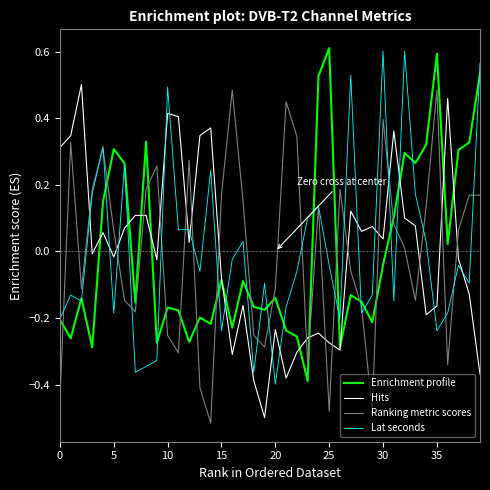

Which series ends up on top after the final intersection of Ranking metric scores and Enrichment profile?

Enrichment profile